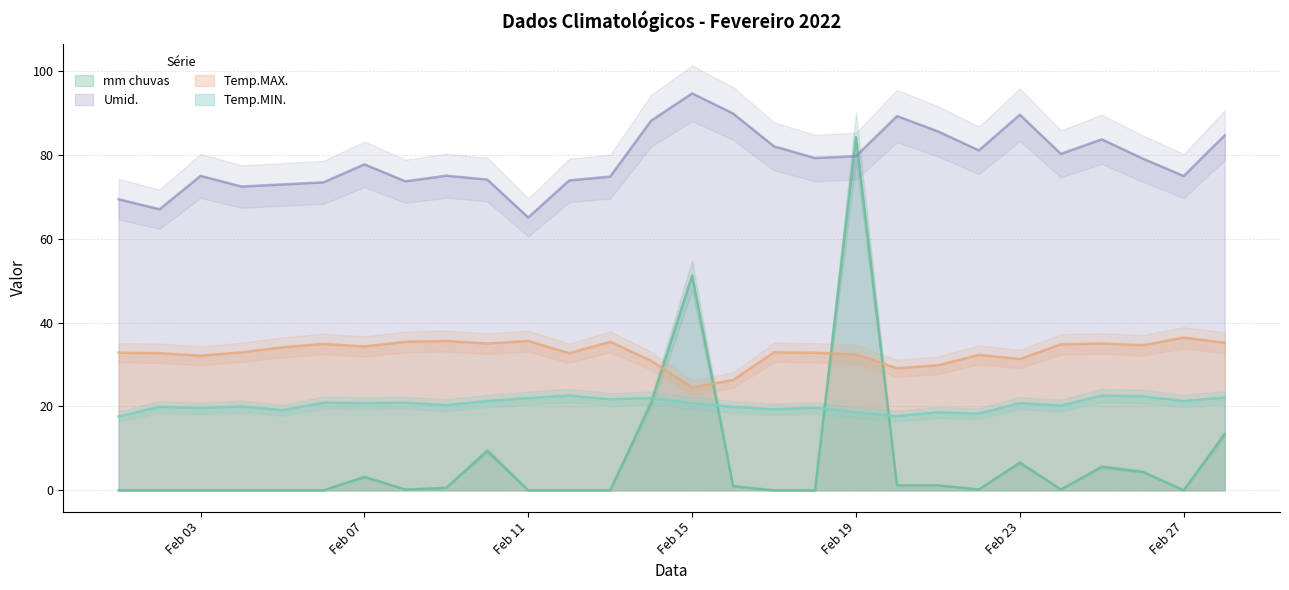

Reading left to right, what are all the values shown in this chart?

mm chuvas: 0.0	0.0	0.0	0.0	0.0	0.0	3.2	0.2	0.6	9.4	0.0	0.0	0.0	20.8	51.2	1.0	0.0	0.0	84.2	1.2	1.2	0.2	6.6	0.2	5.6	4.4	0.0	13.4
Umid.: 69.4	67.0	75.0	72.4	72.9	73.4	77.7	73.7	75.0	74.1	65.0	73.9	74.8	88.1	94.6	89.8	82.0	79.2	79.7	89.2	85.6	81.0	89.5	80.2	83.7	79.1	74.9	84.6
Temp.MAX.: 32.8	32.7	32.1	32.9	34.1	34.9	34.3	35.4	35.6	35.0	35.6	32.7	35.4	30.9	24.5	26.3	32.9	32.8	32.4	29.1	29.8	32.3	31.3	34.8	35.0	34.6	36.4	35.2
Temp.MIN.: 17.6	19.9	19.6	20.0	19.1	20.9	20.8	20.9	20.3	21.3	22.0	22.6	21.7	22.0	20.8	19.9	19.3	19.7	18.6	17.7	18.6	18.3	20.8	20.2	22.6	22.4	21.3	22.1